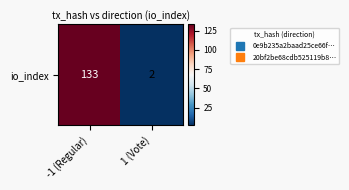

What is the difference between the maximum and minimum values?

131